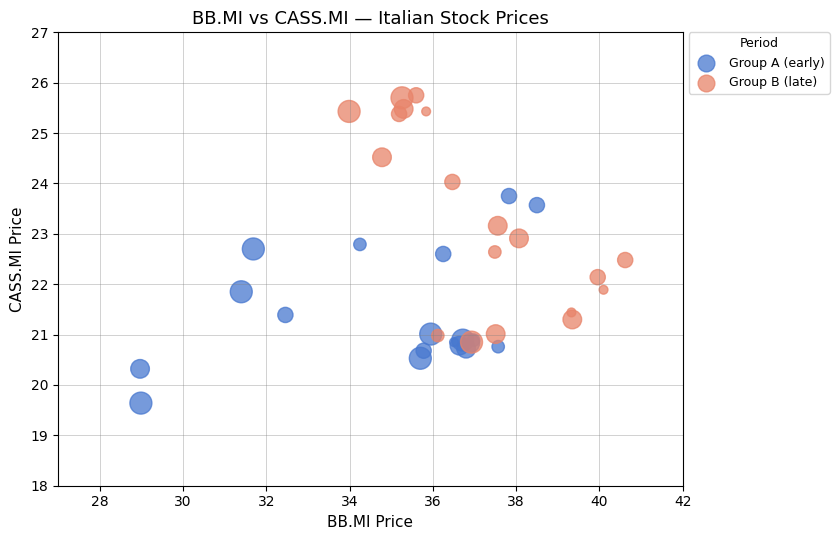

Which series contains the highest Y value?

Group B (late)